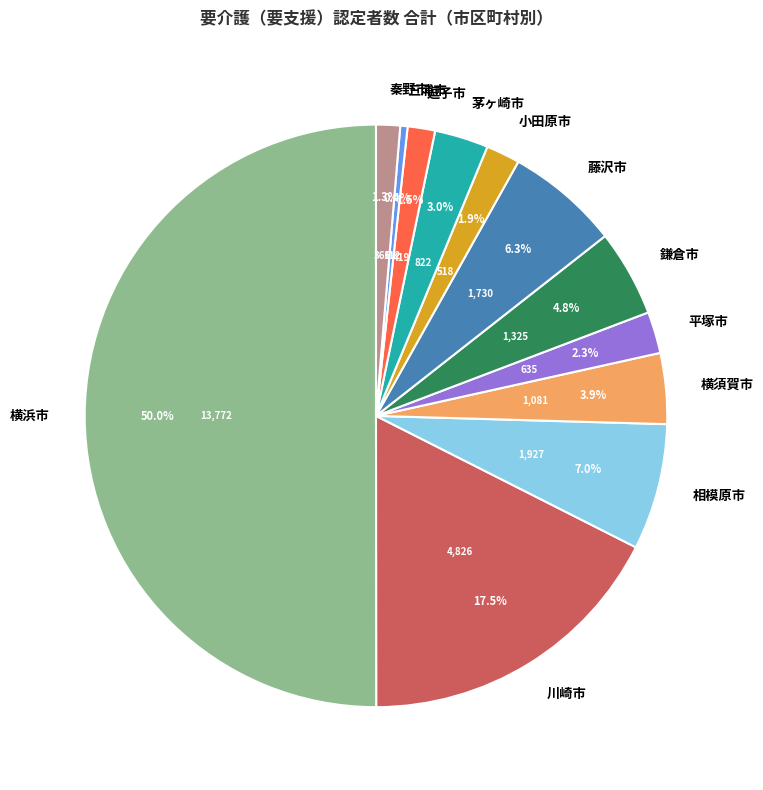

What is the majority slice?

横浜市